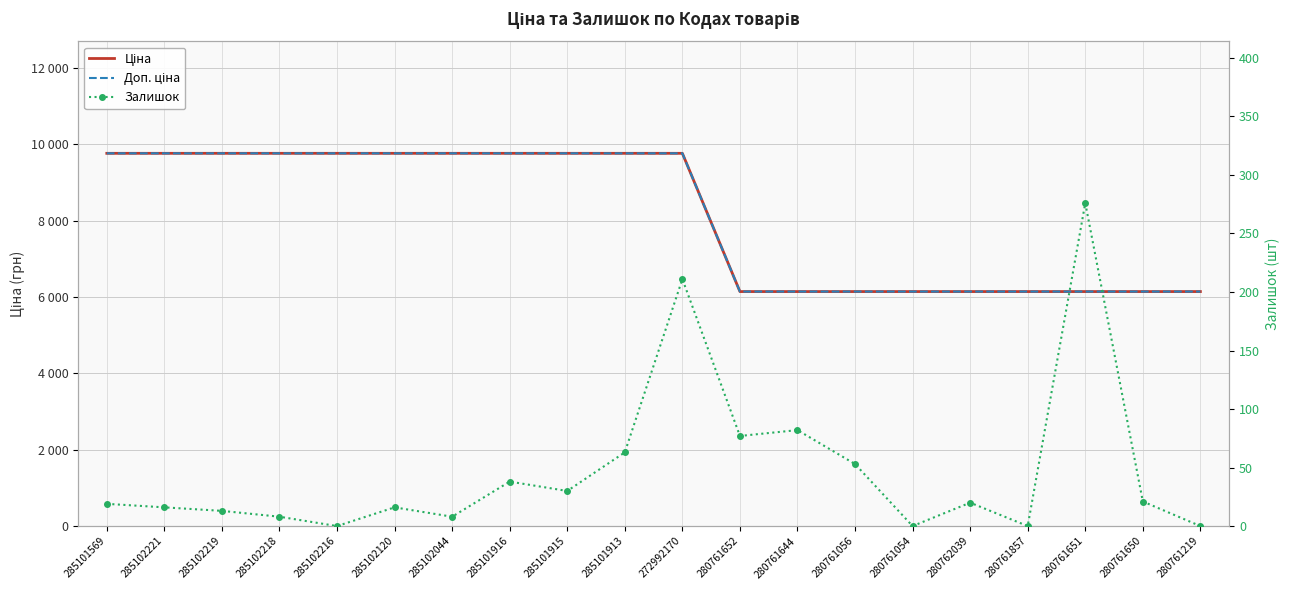

Rank the series at 285102219 from lowest to highest value.

Залишок, Ціна, Доп. ціна